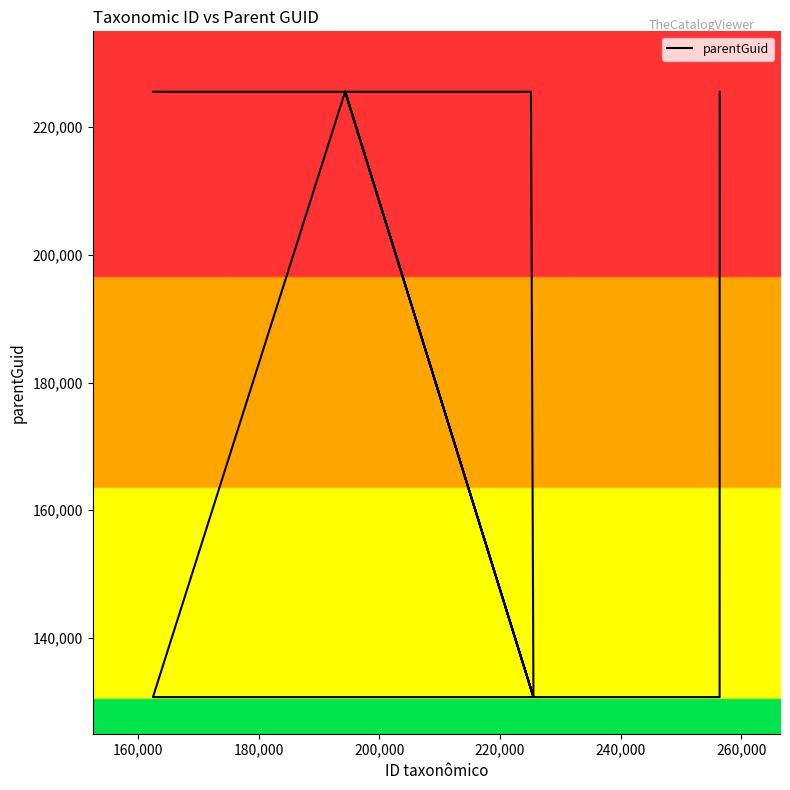

What is the greatest value displayed?

225543